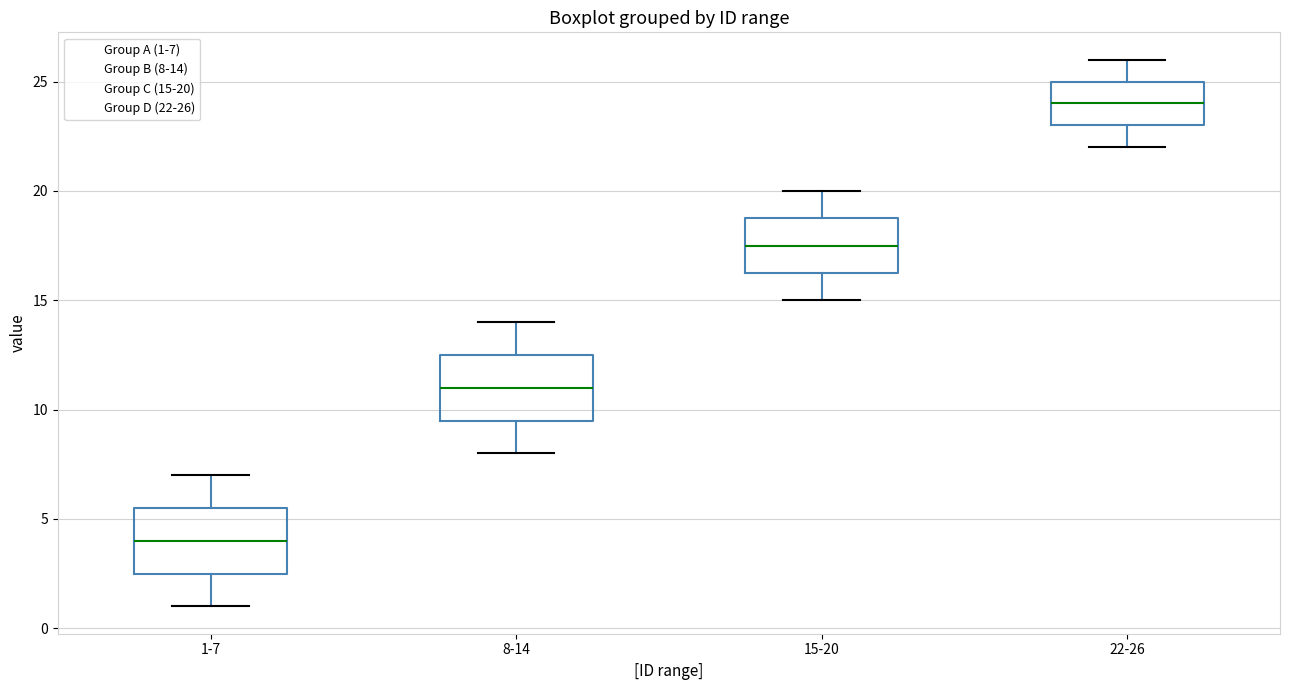

Where does the upper whisker of the box for 1-7 end on the y-axis? The values are not printed on the chart, so give them approximately, as read against the axis.

7.0